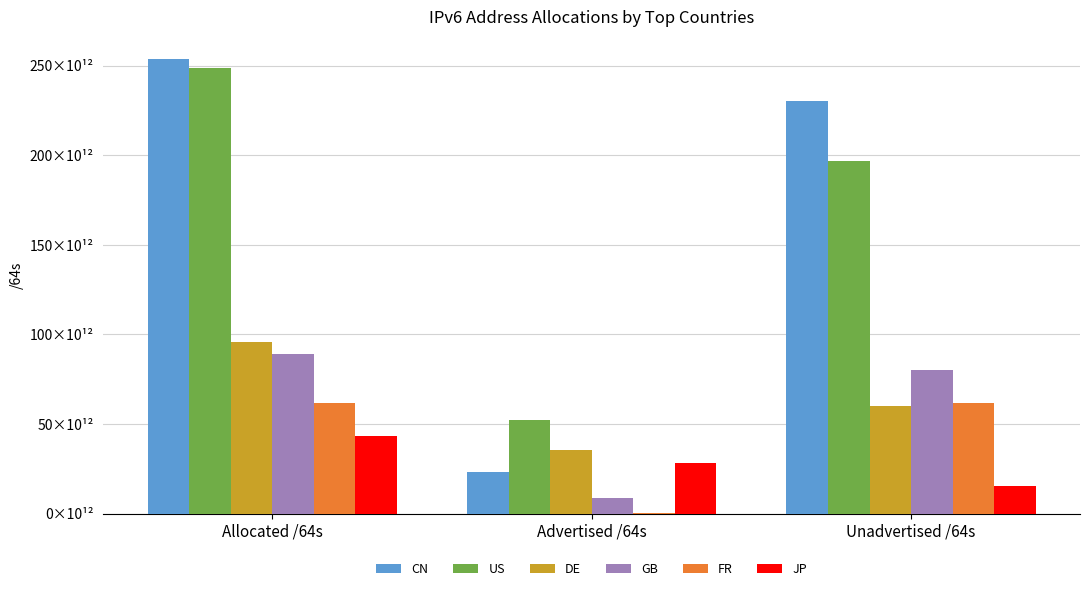

What is the difference between the second highest and minimum values in the FR series?

61448105885696